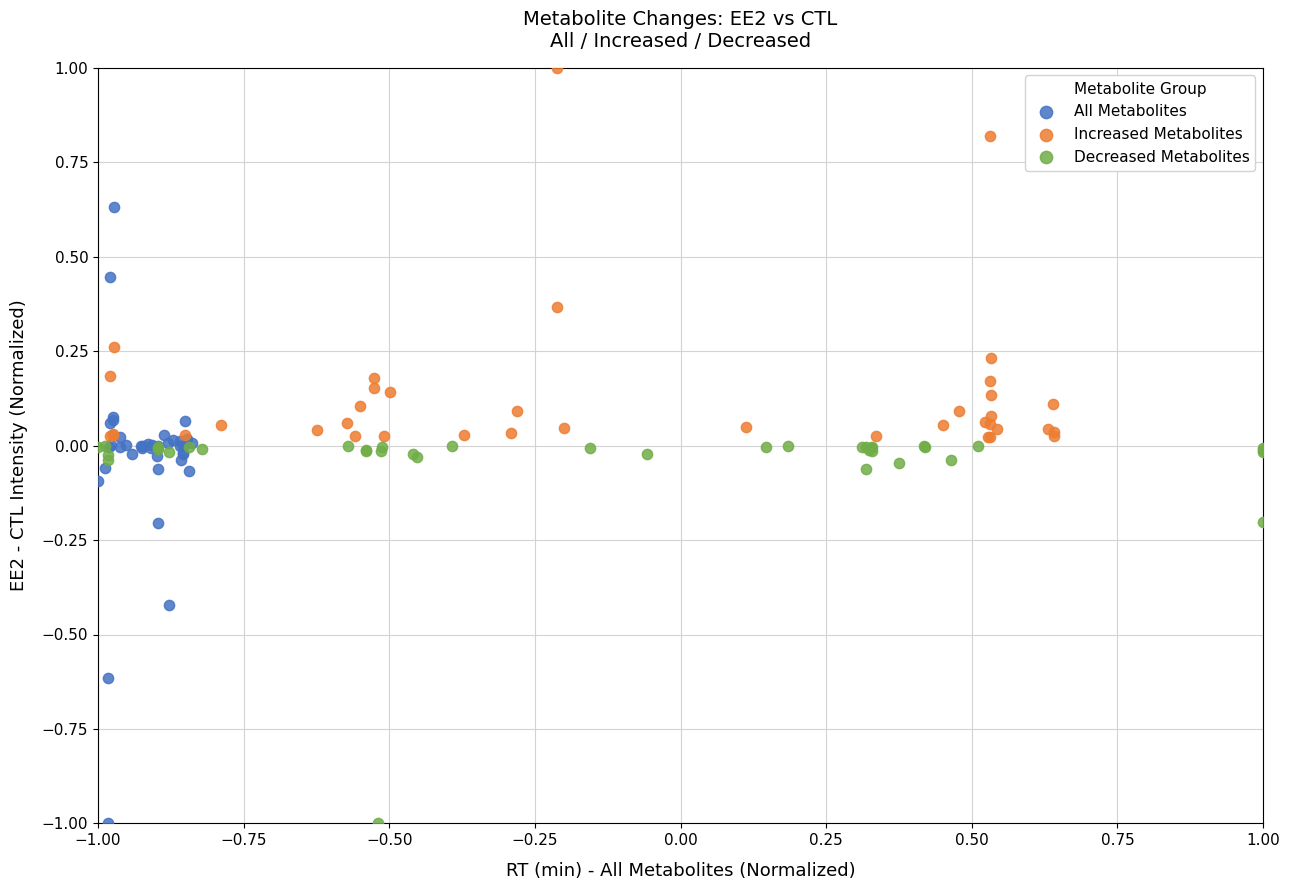

Which series reaches the maximum Y coordinate?

Increased Metabolites